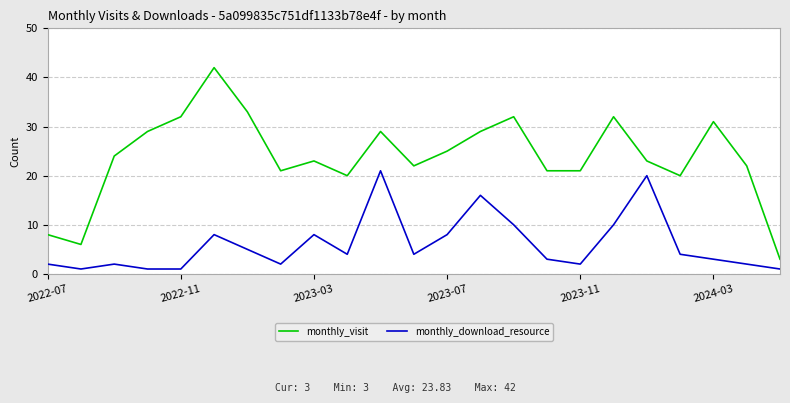

List the series in order of their peak value, lowest first.

monthly_download_resource, monthly_visit